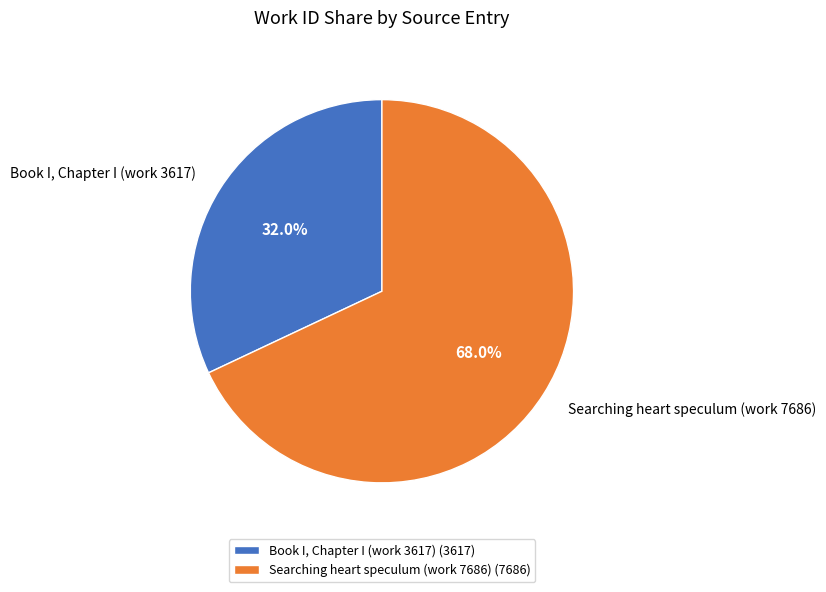

To the nearest percent, what percentage of the pie is Searching heart speculum (work 7686)?

68%